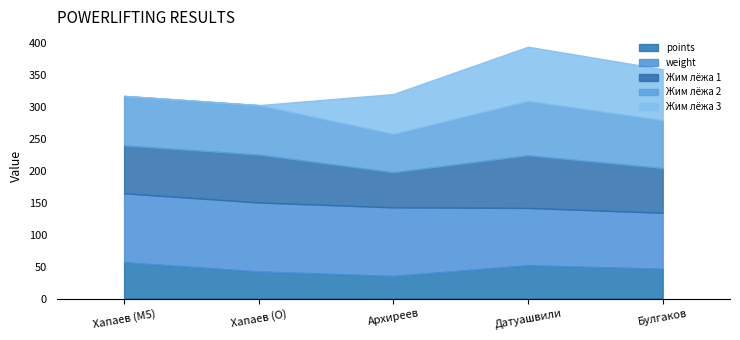

How many categories are shown in the chart?

5